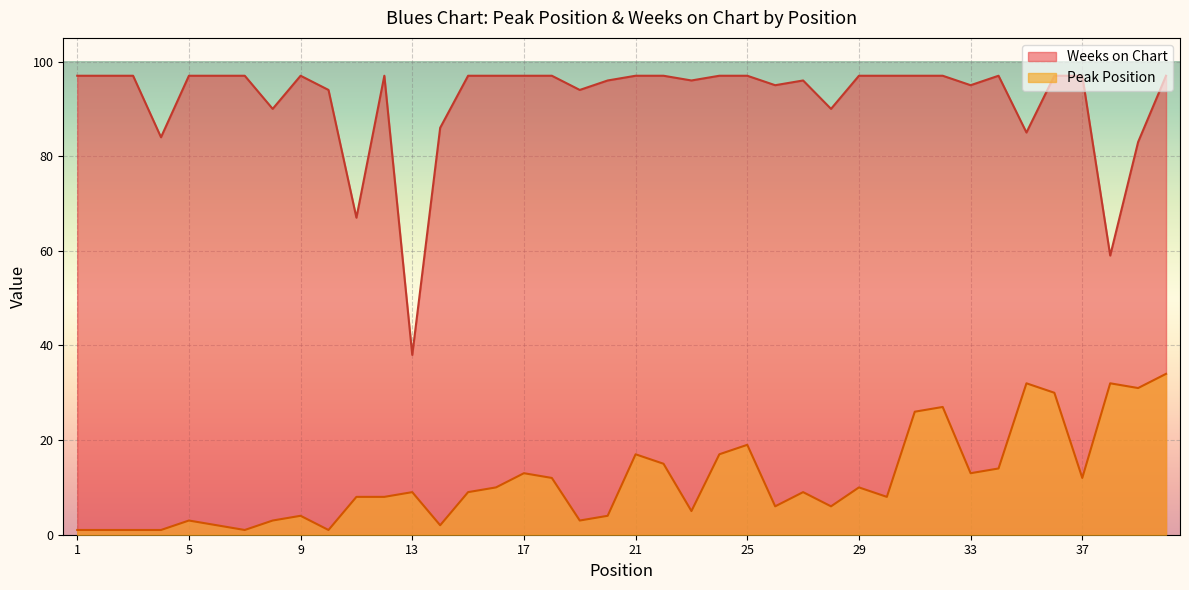

Rank the categories by Peak Position value from lowest to highest.

1, 2, 3, 4, 7, 10, 6, 14, 5, 8, 19, 9, 20, 23, 26, 28, 11, 12, 30, 13, 15, 27, 16, 29, 18, 37, 17, 33, 34, 22, 21, 24, 25, 31, 32, 36, 39, 35, 38, 40